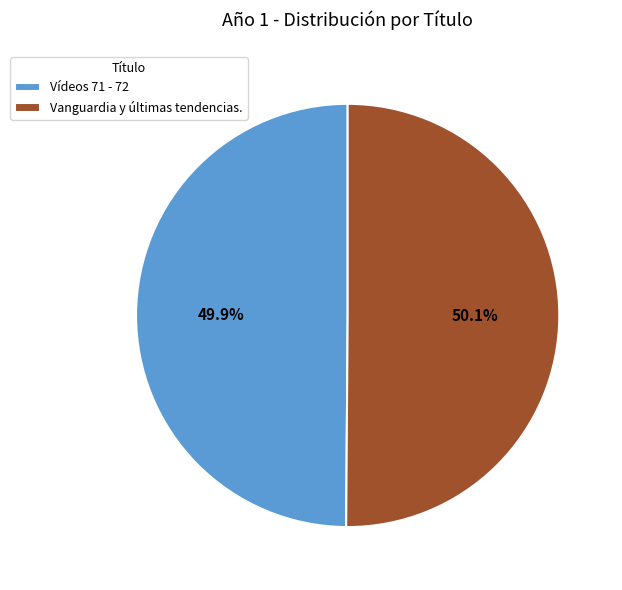

Approximately how many times larger is the value at Vanguardia y últimas tendencias. compared to Vídeos 71 - 72?

1.0